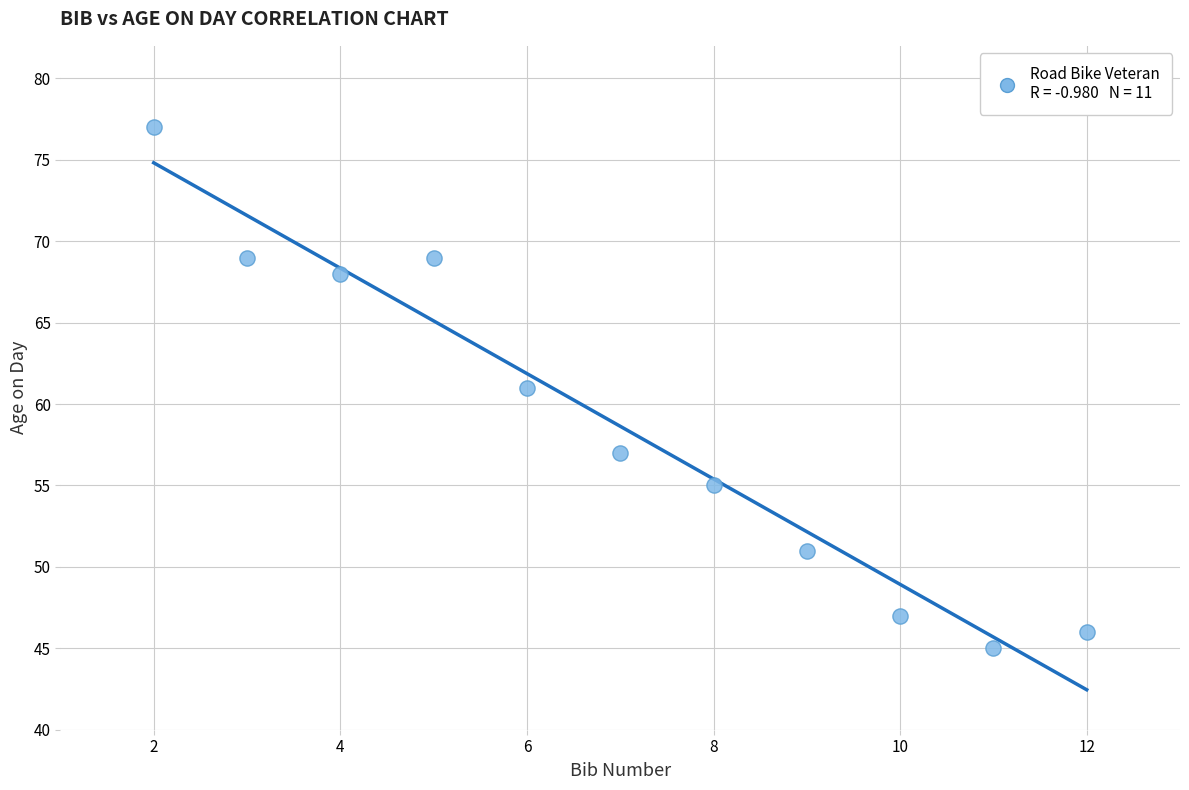

What is the average Y value?

59